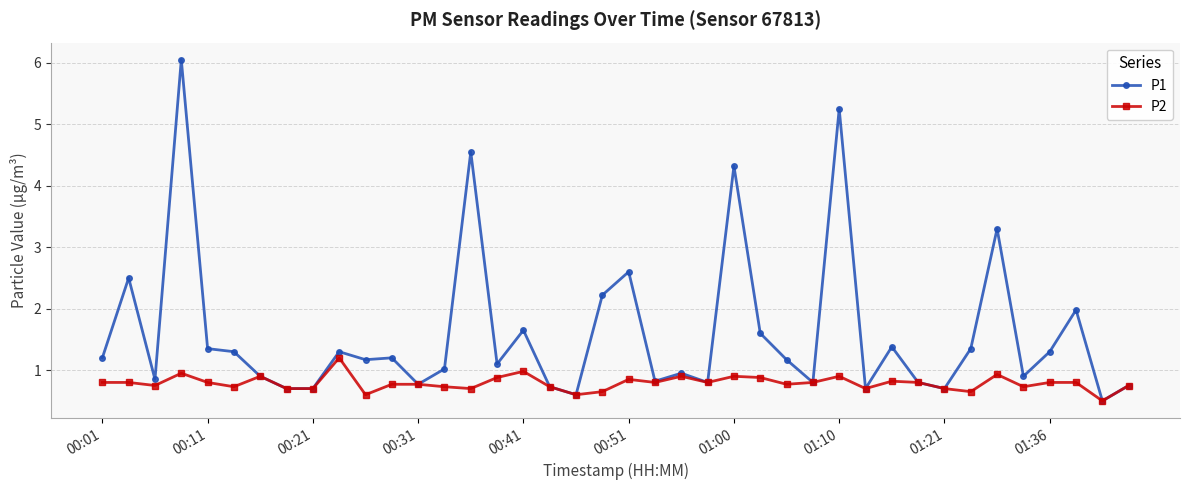

Which series has the largest range (max minus min)?

P1